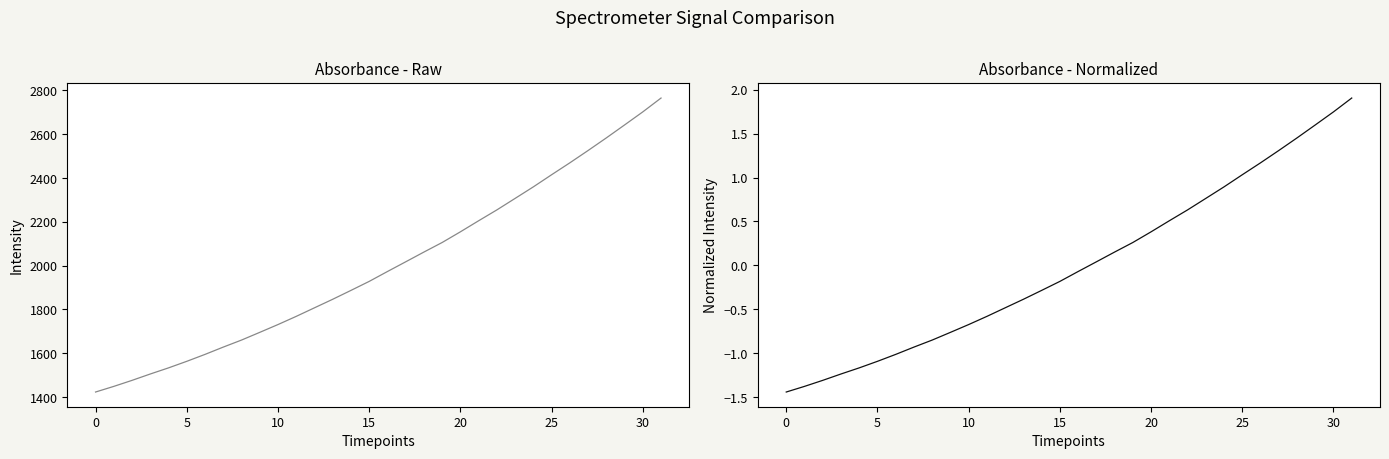

Which series has the largest range (max minus min)?

Raw Signal